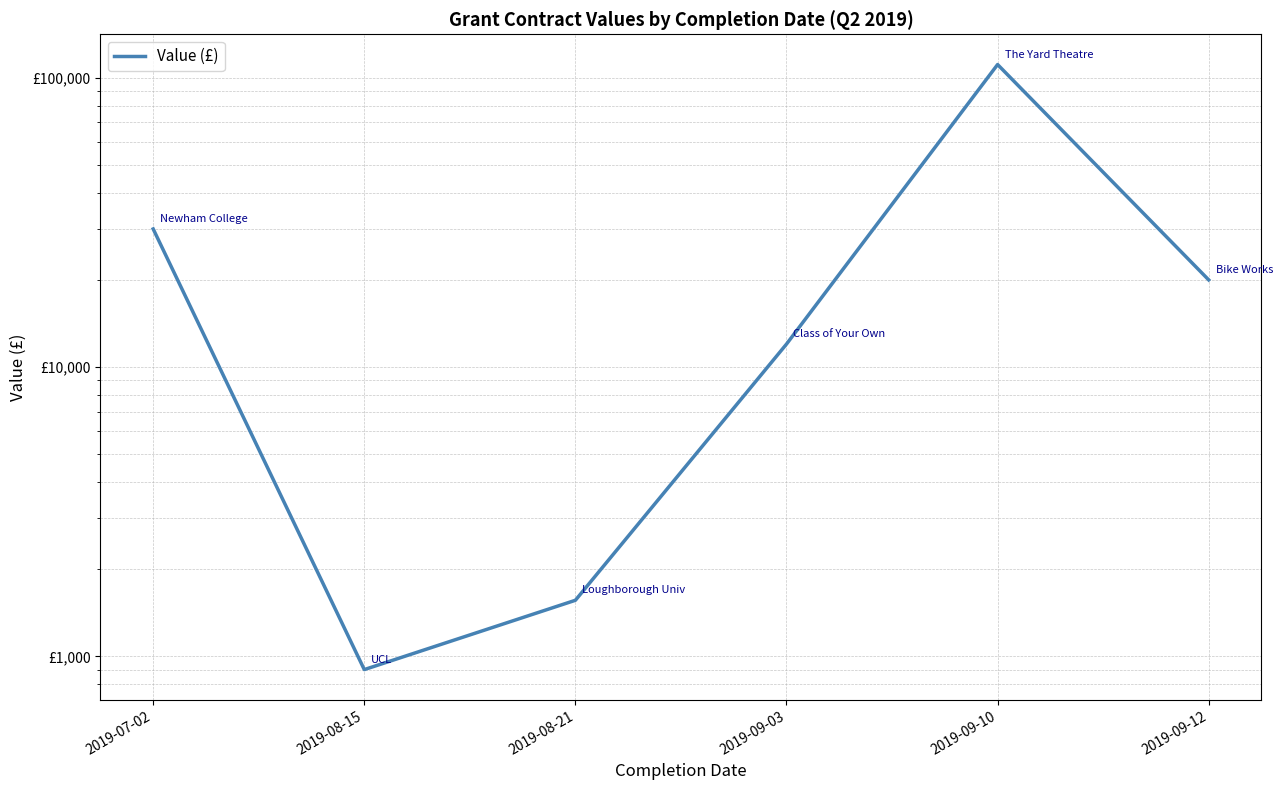

At which category does the data reach its first local valley?

2019-08-15